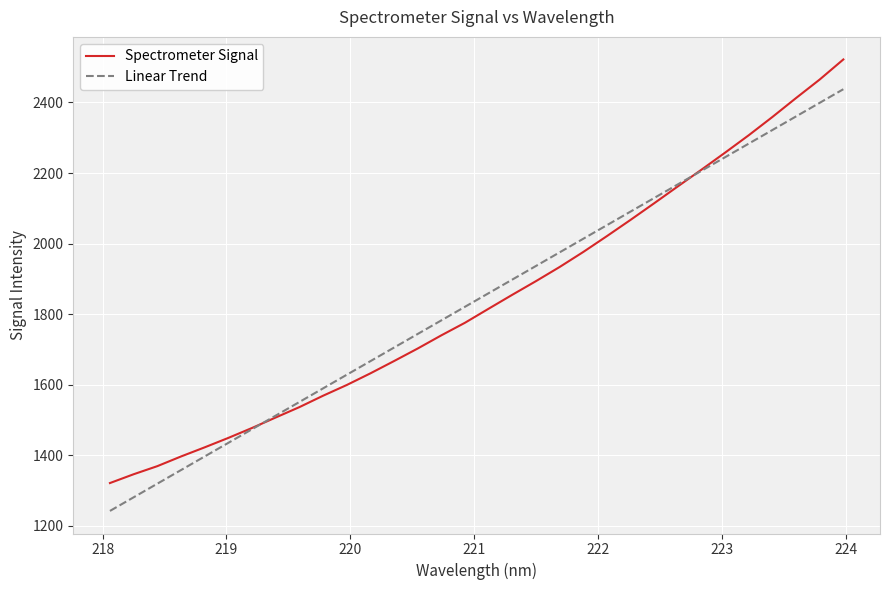

What are all the series names shown in the legend?

Spectrometer Signal, Linear Trend